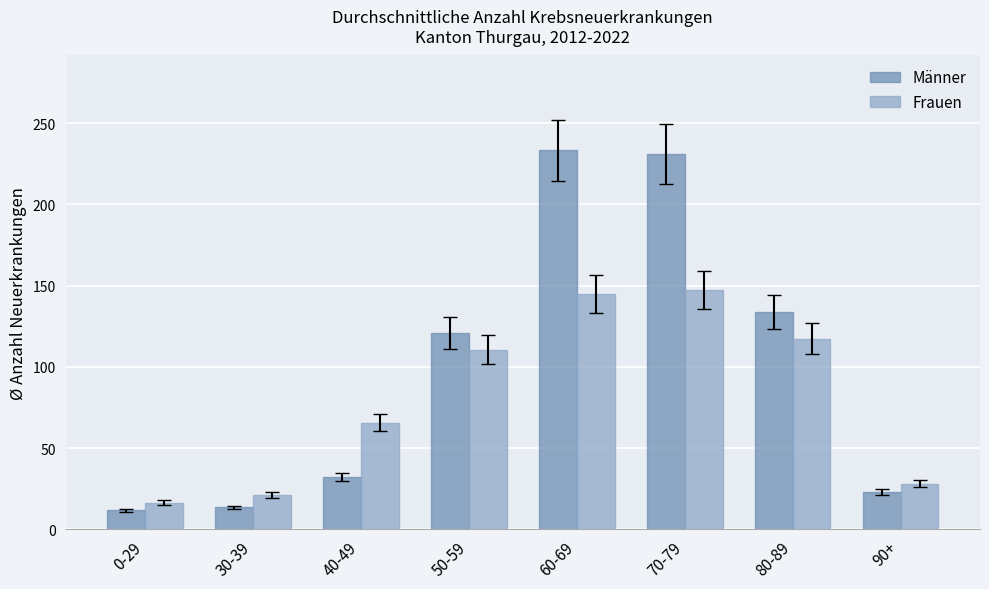

At how many categories does at least one series exceed 48?

5